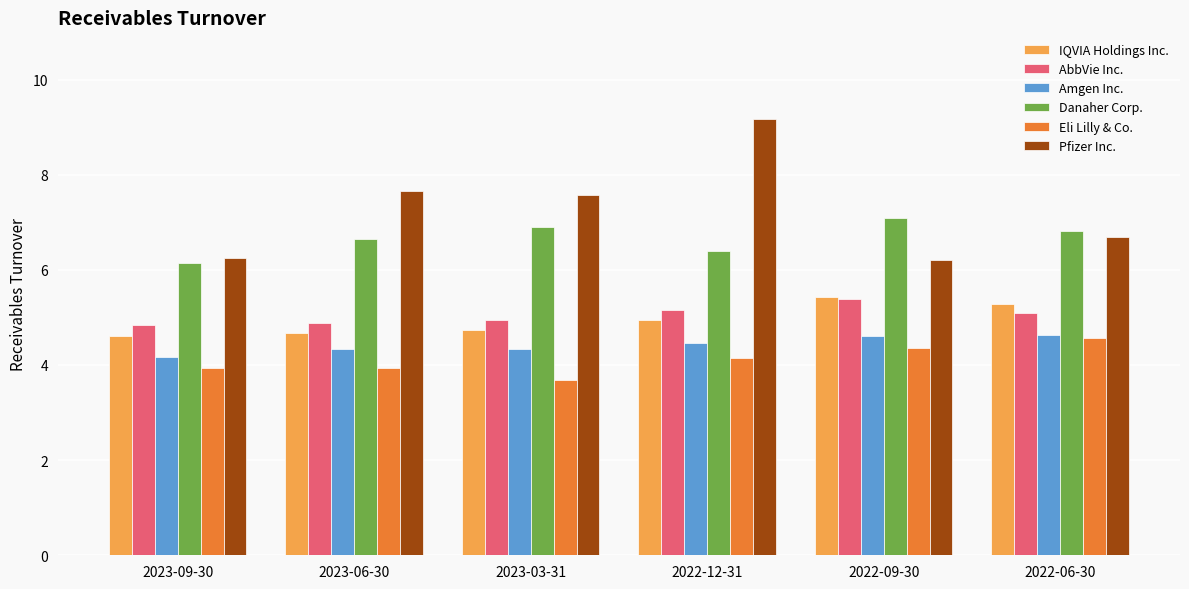

What is the approximate value of Amgen Inc. at 2023-03-31?

4.3